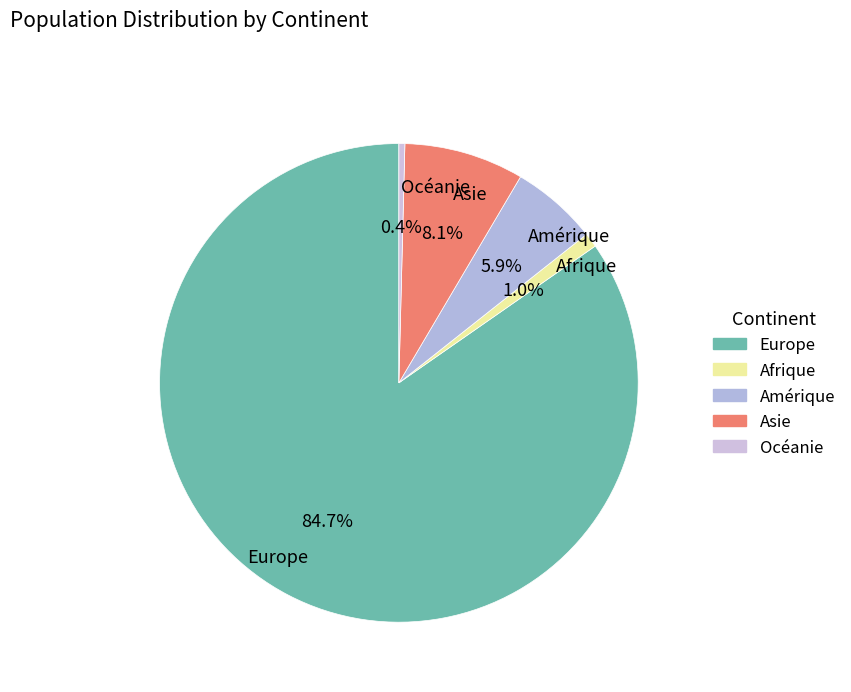

Does Europe represent more than half of the total?

Yes